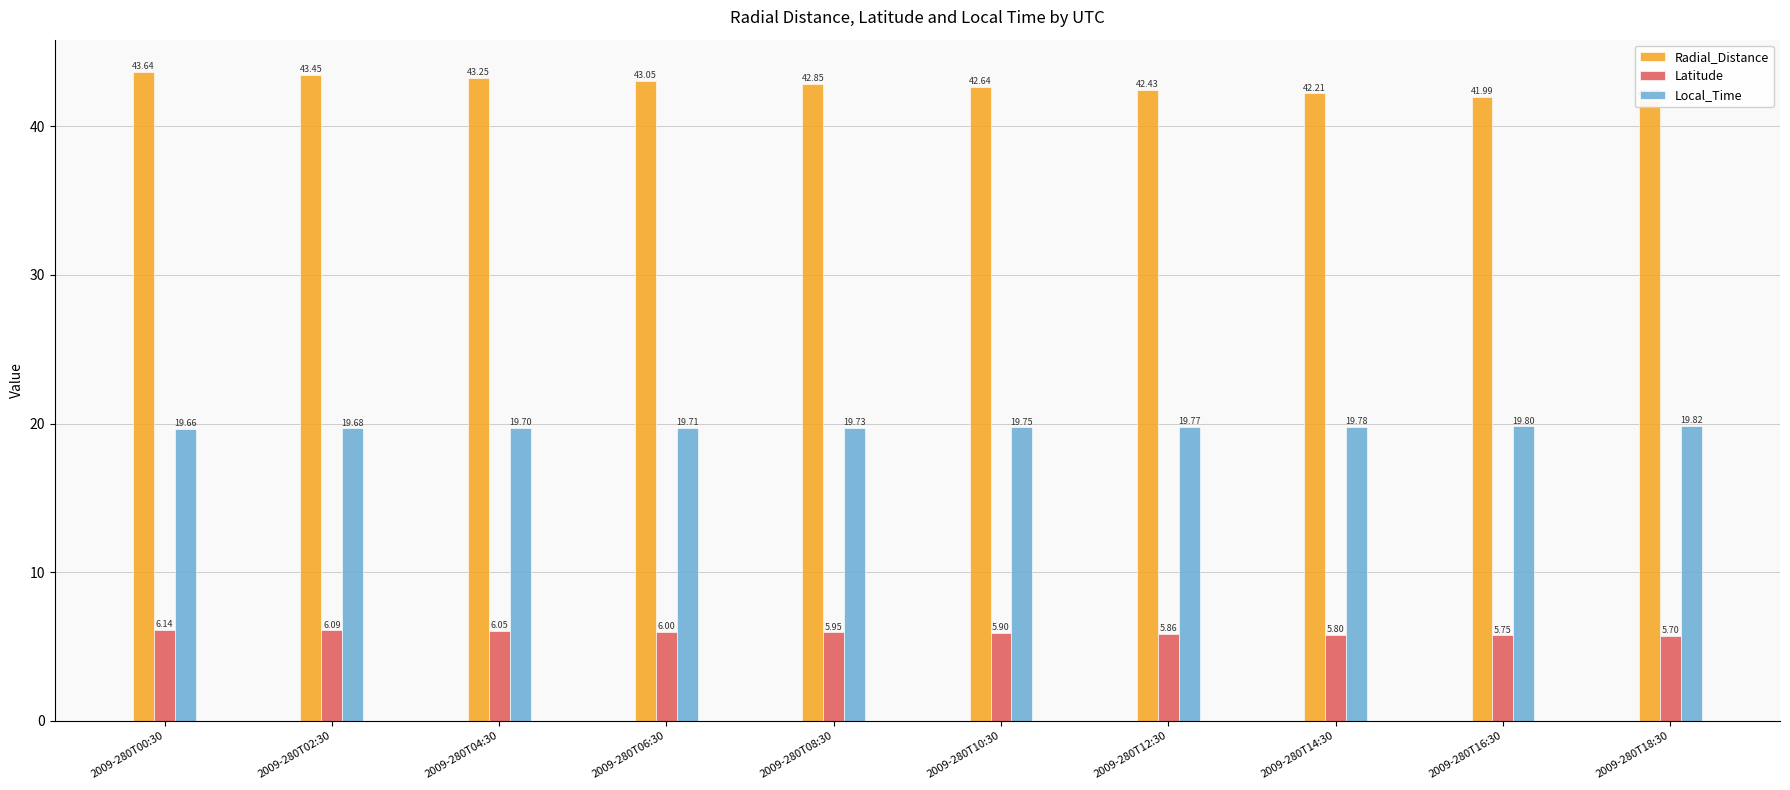

What is the value of the Local_Time bar at the 3rd from the left?

19.7